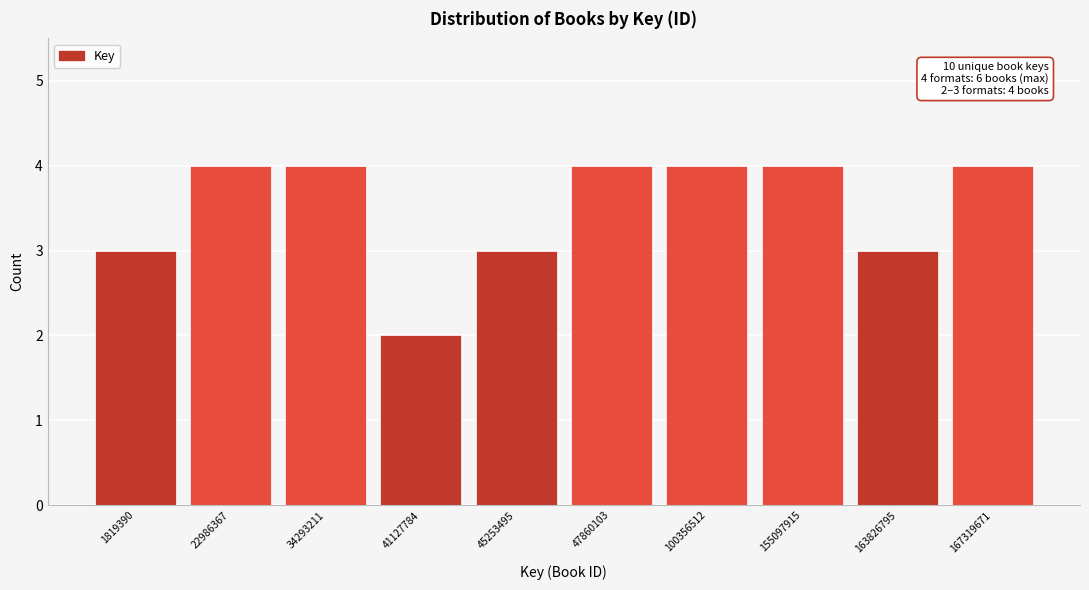

Reading left to right, what are all the values shown in this chart?

3	4	4	2	3	4	4	4	3	4